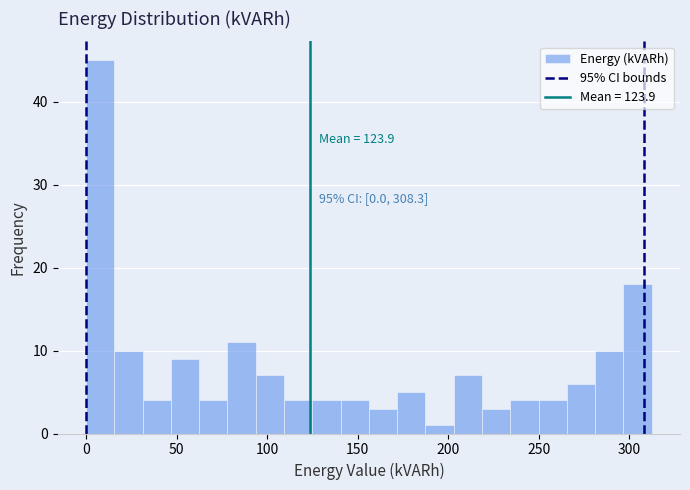

Read against the x-axis, roughly where is the centre of the tallest bar?

10